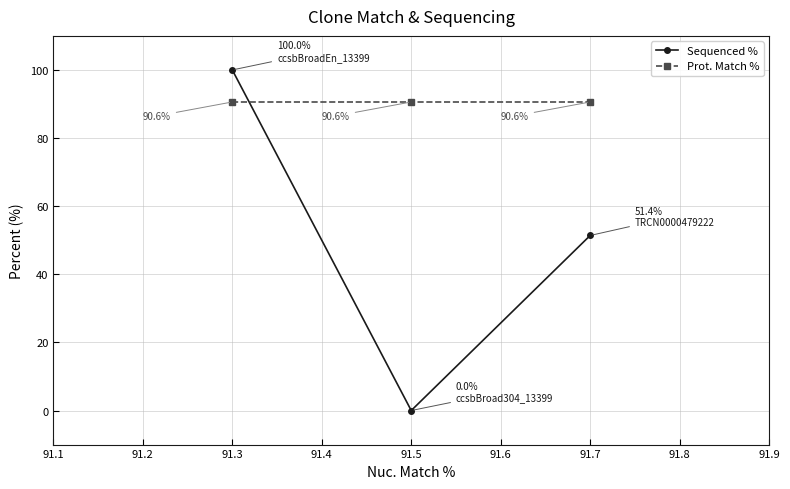

List the series in order of their peak value, highest first.

Sequenced %, Prot. Match %